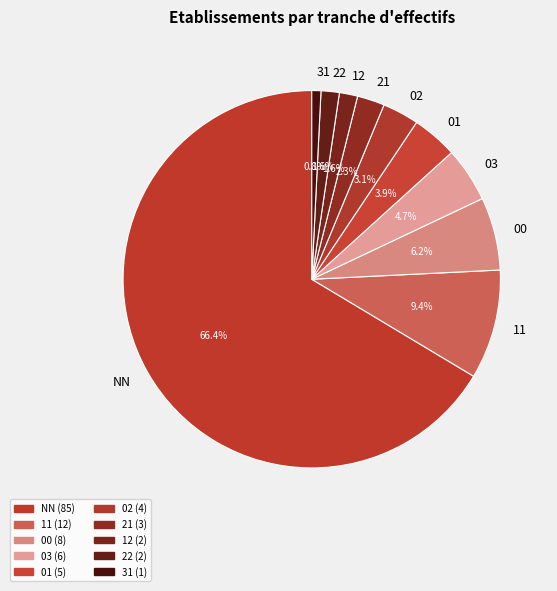

Approximately how many times larger is the value at 00 compared to 21?

2.7